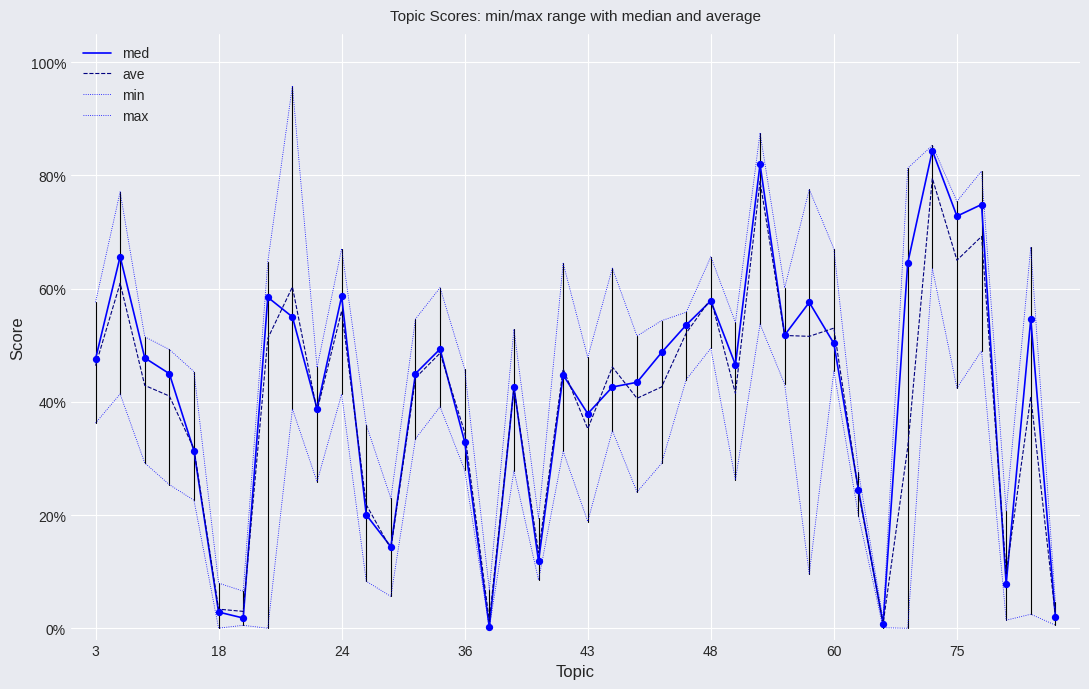

At how many categories does at least one series exceed 0?

40